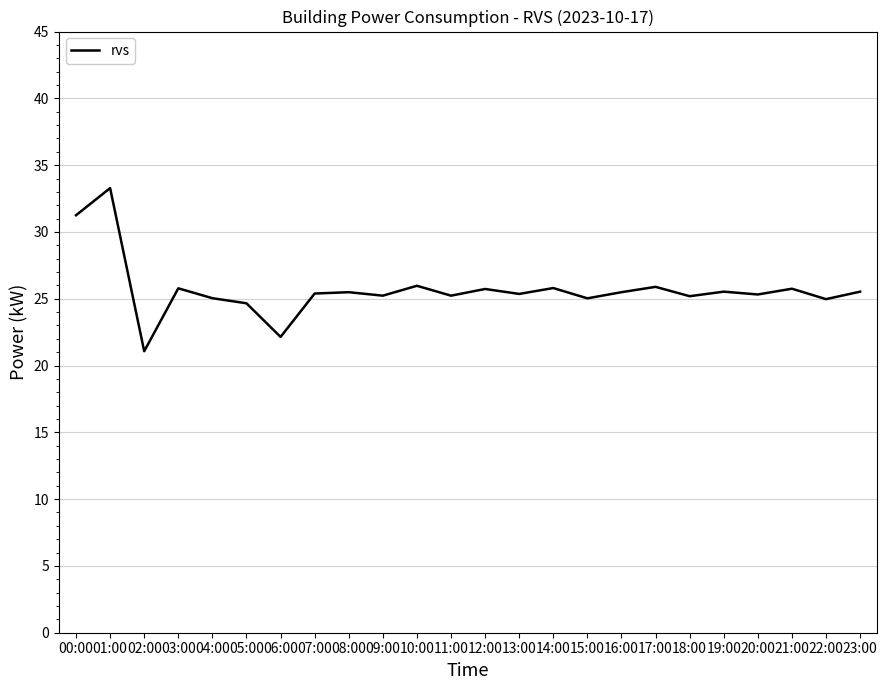

Is it true that the value at 08:00 is 11.6?

False